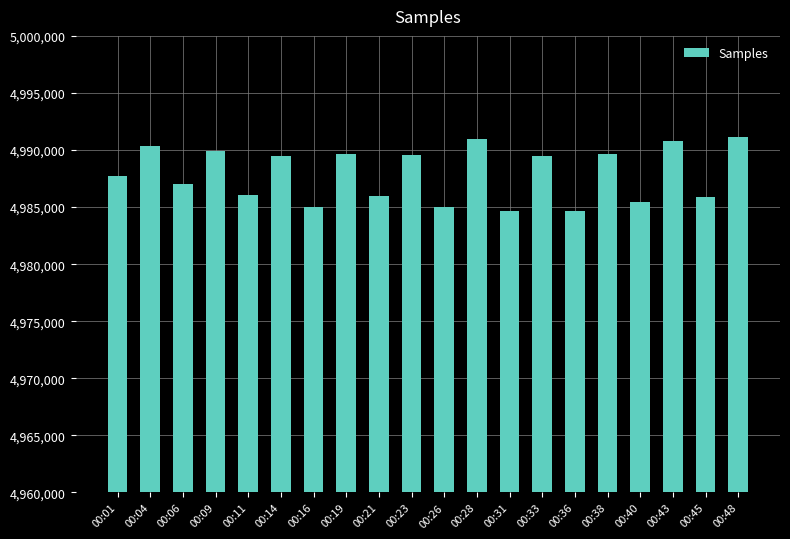

How many bars are there in total?

20